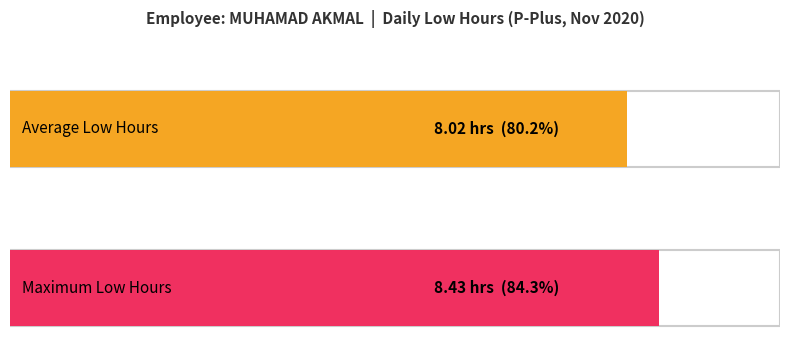

What is the sum of the values at 7 and 20?

16.4